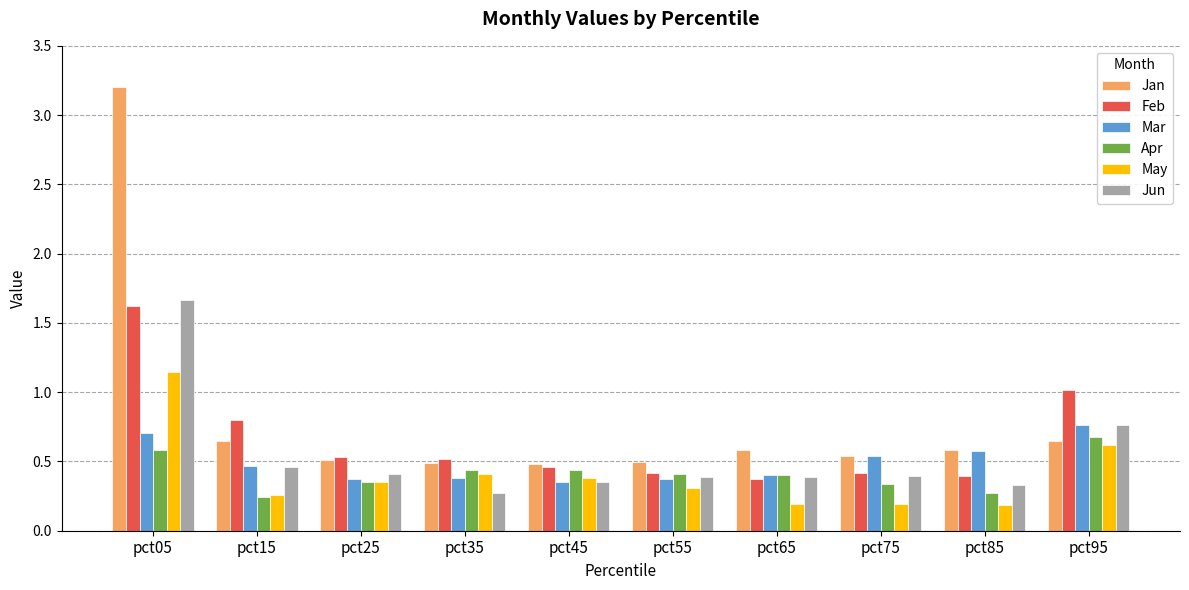

What is the maximum value shown in the chart?

3.2